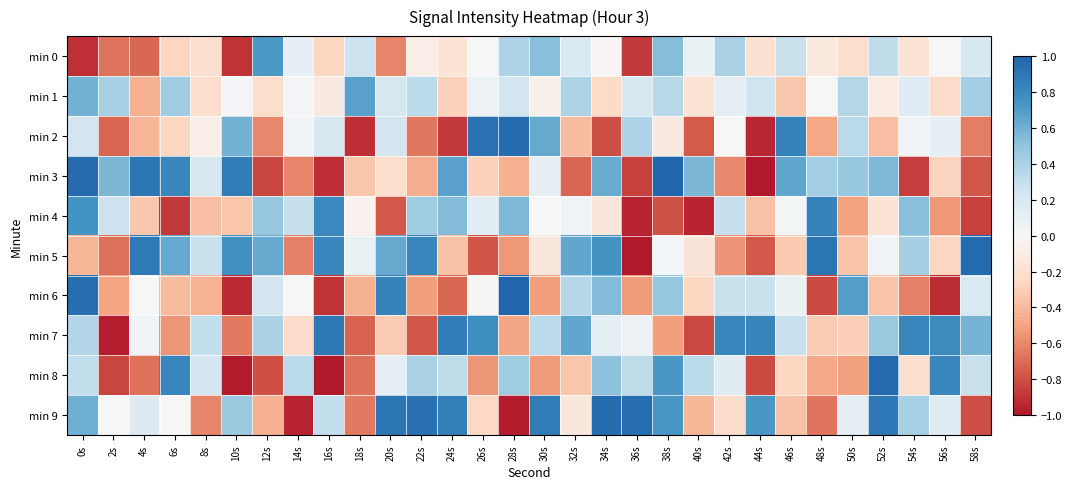

Which has a higher value, 12s or 56s?

12s